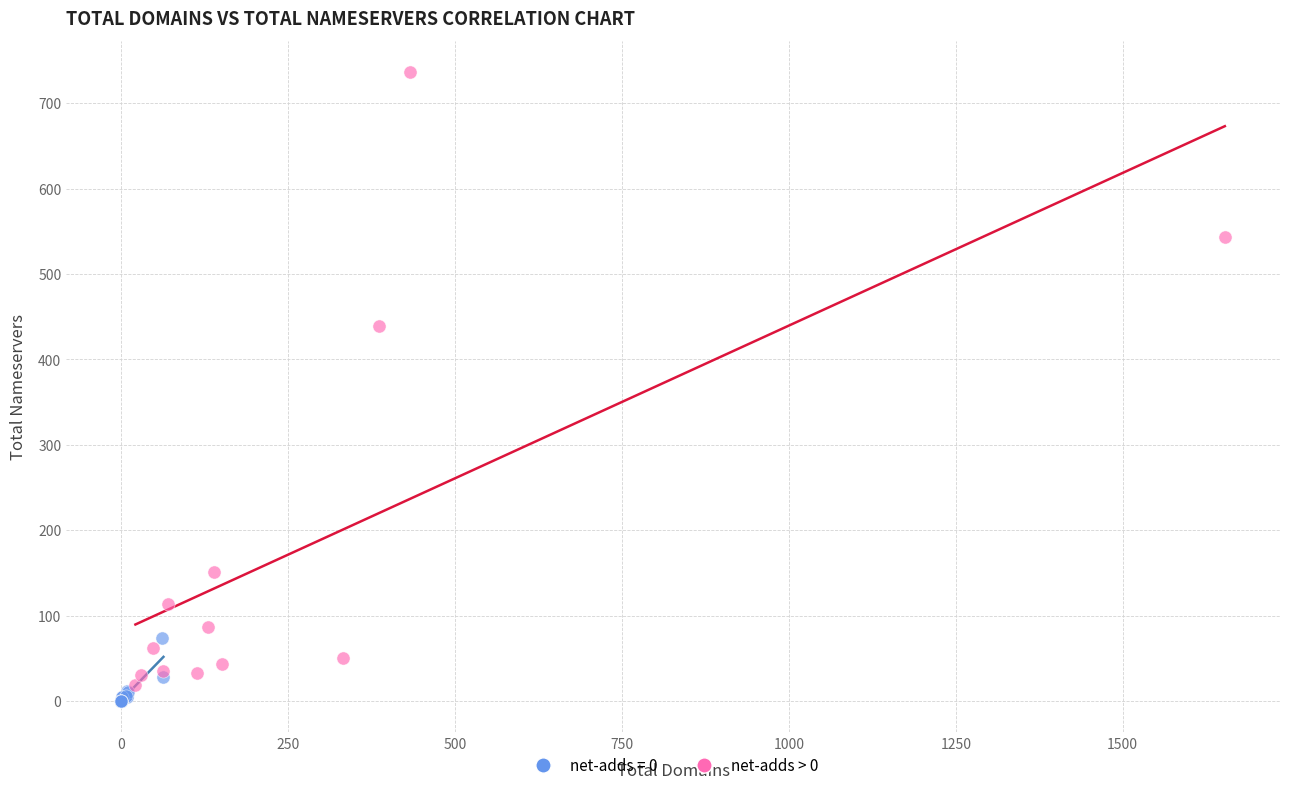

Which series contains the highest Y value?

net-adds > 0